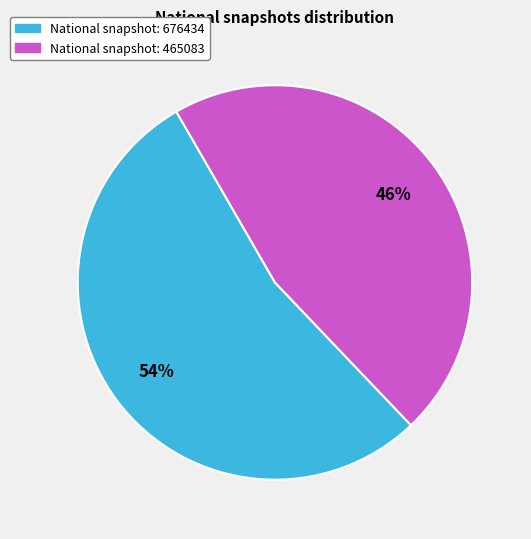

To the nearest percent, what is the average slice percentage?

50%